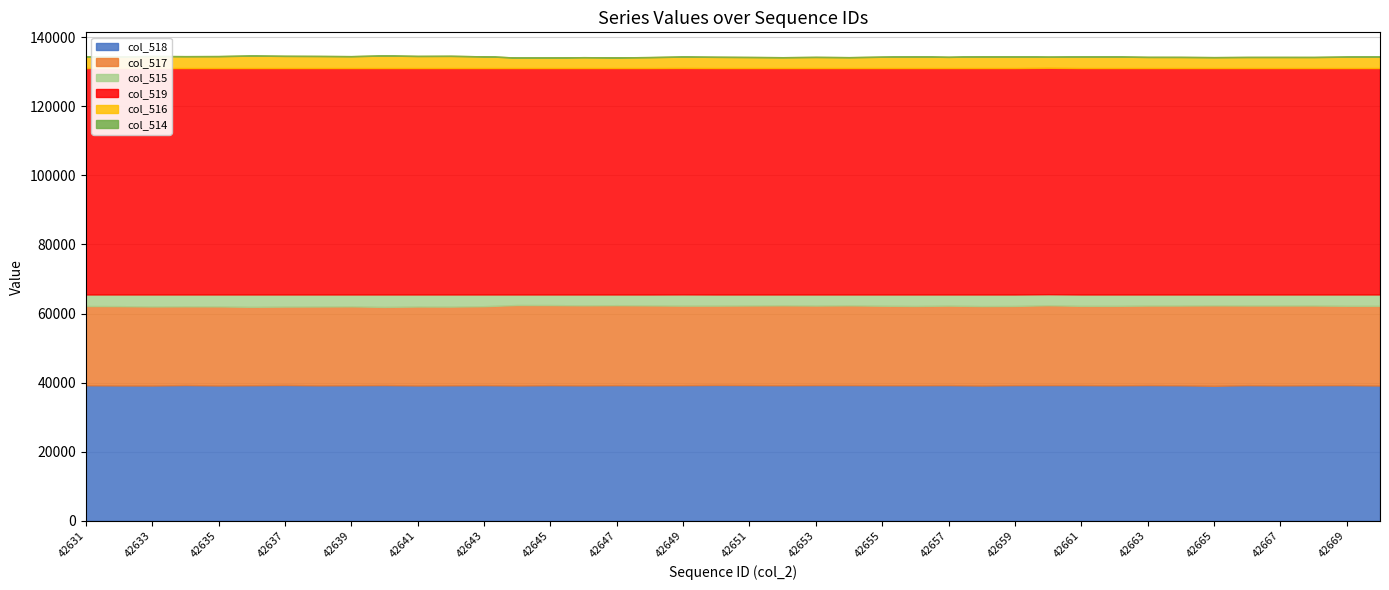

Is it true that col_517 equals 22694 at 42636?

True